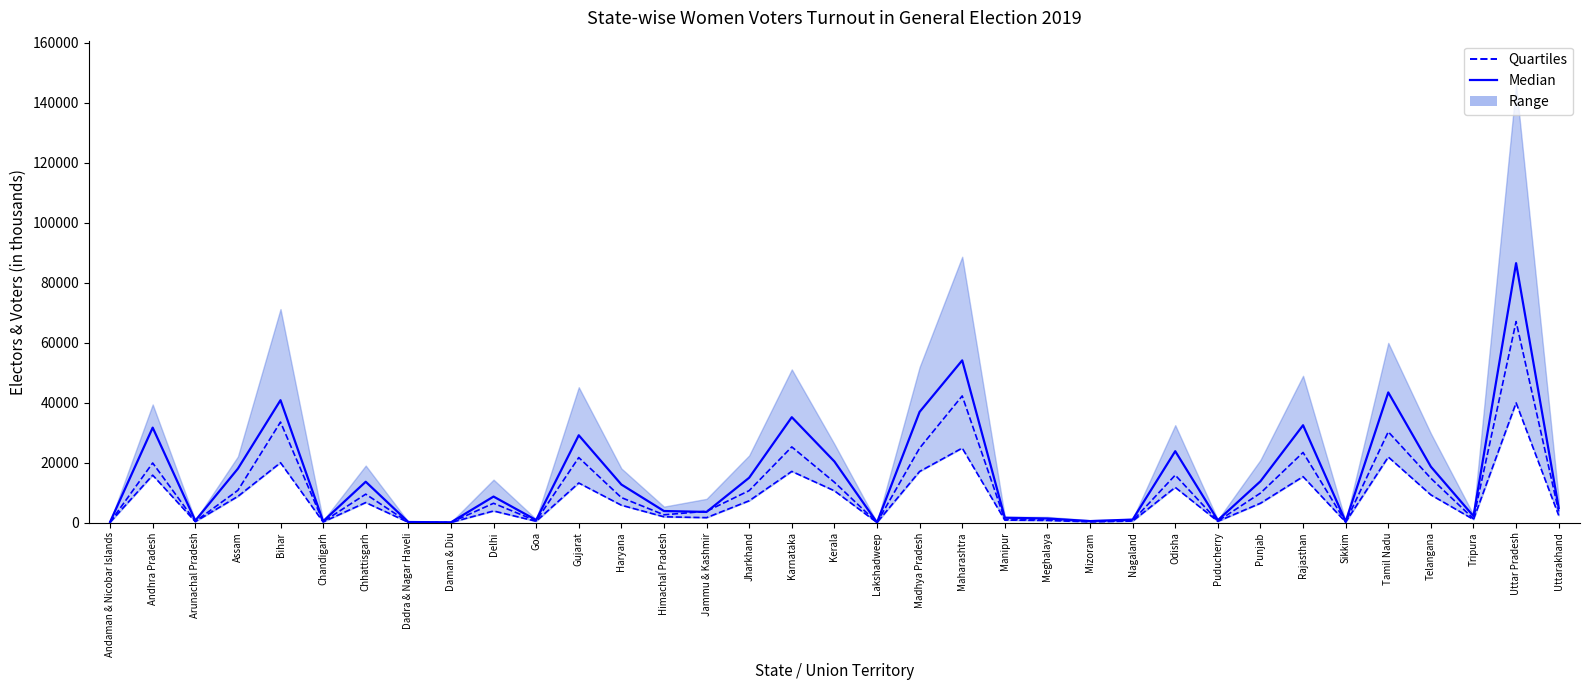

Which has a higher value, Assam or Kerala?

Kerala